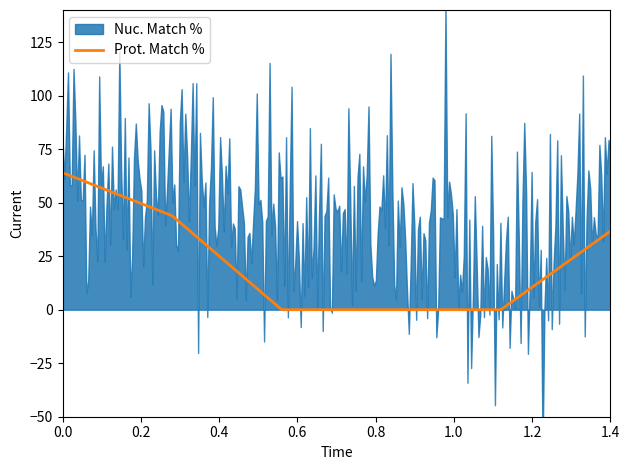

The Prot. Match % series shows -23.4 at XR_001747881.1. True or false?

False